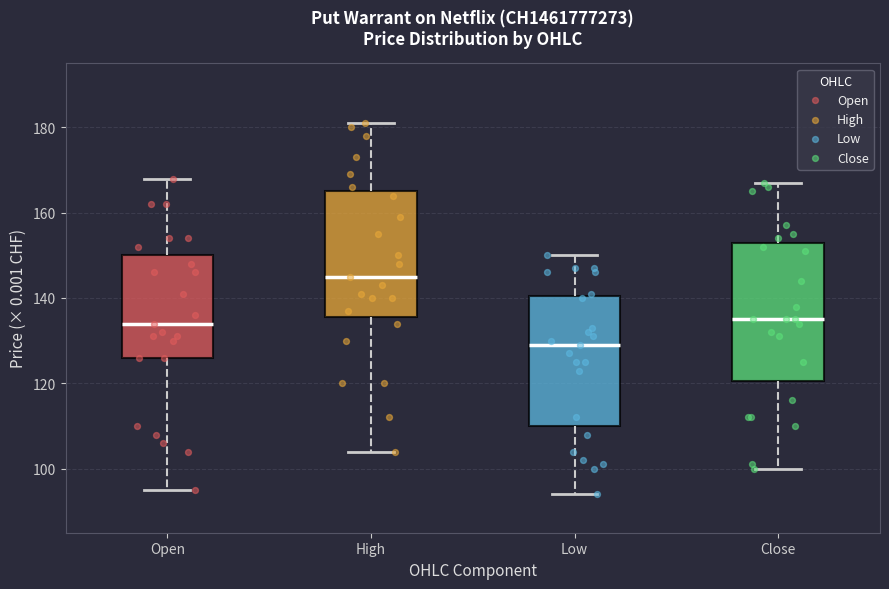

Reading left to right, transcribe this box plot: for each box, give where its median line is, the range the box spans, and where its two whiskers end, as read against the y-axis. The values are not printed on the chart, so give them approximately, as read against the axis.

Open: median 134, box 126 to 150, whiskers 96 to 168
High: median 146, box 136 to 166, whiskers 104 to 182
Low: median 130, box 110 to 140, whiskers 94 to 150
Close: median 136, box 120 to 154, whiskers 100 to 168